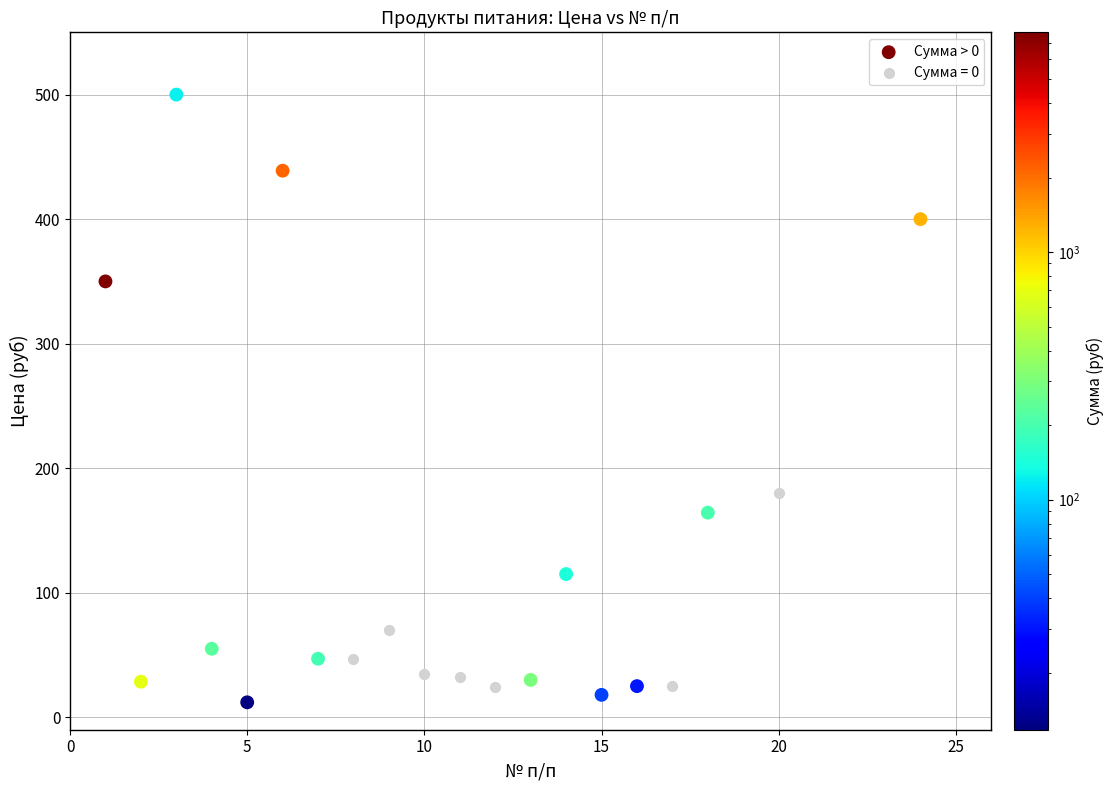

Which series contains the highest Y value?

Сумма > 0